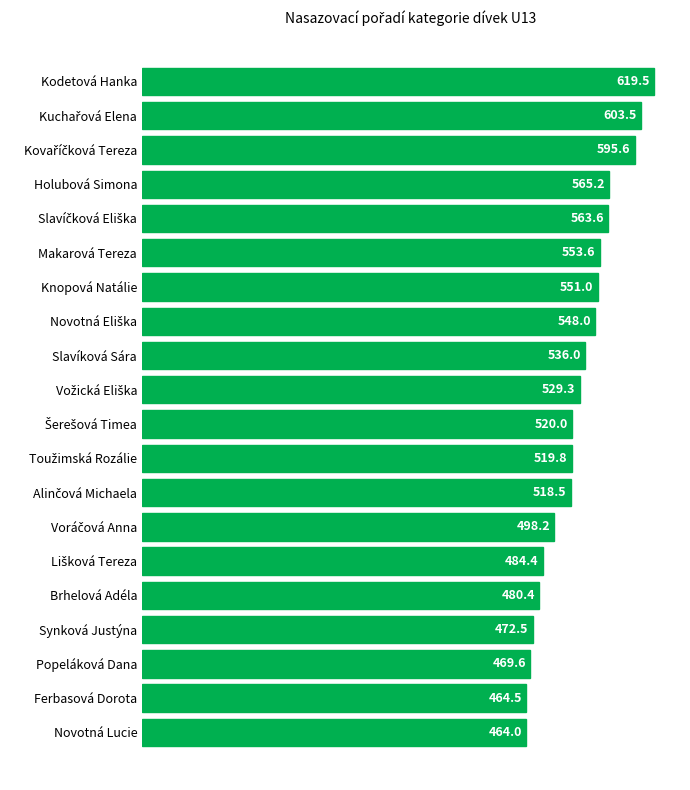

The chart shows a value of 133.8 at Slavíková Sára. True or false?

False